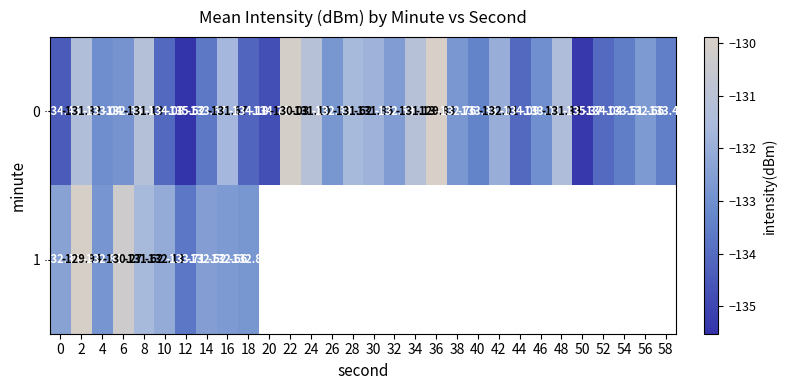

Is the value of 0 at 20 greater than the value of 1 at 4?

No